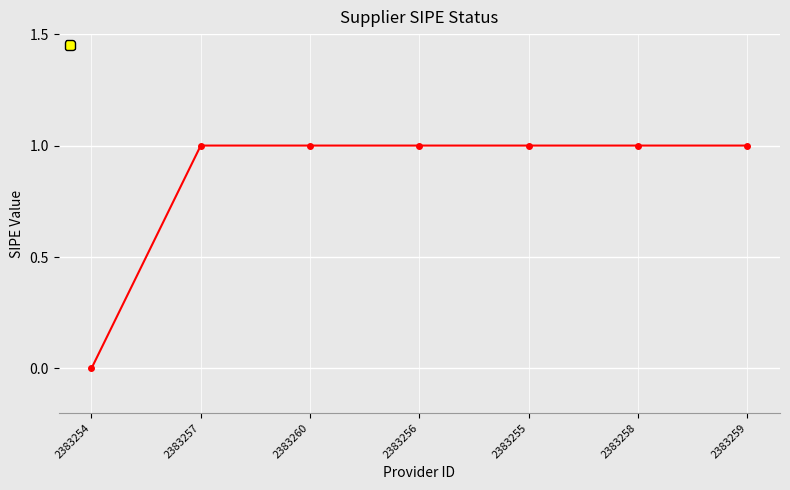

Which category has the lowest value across all series?

2383254